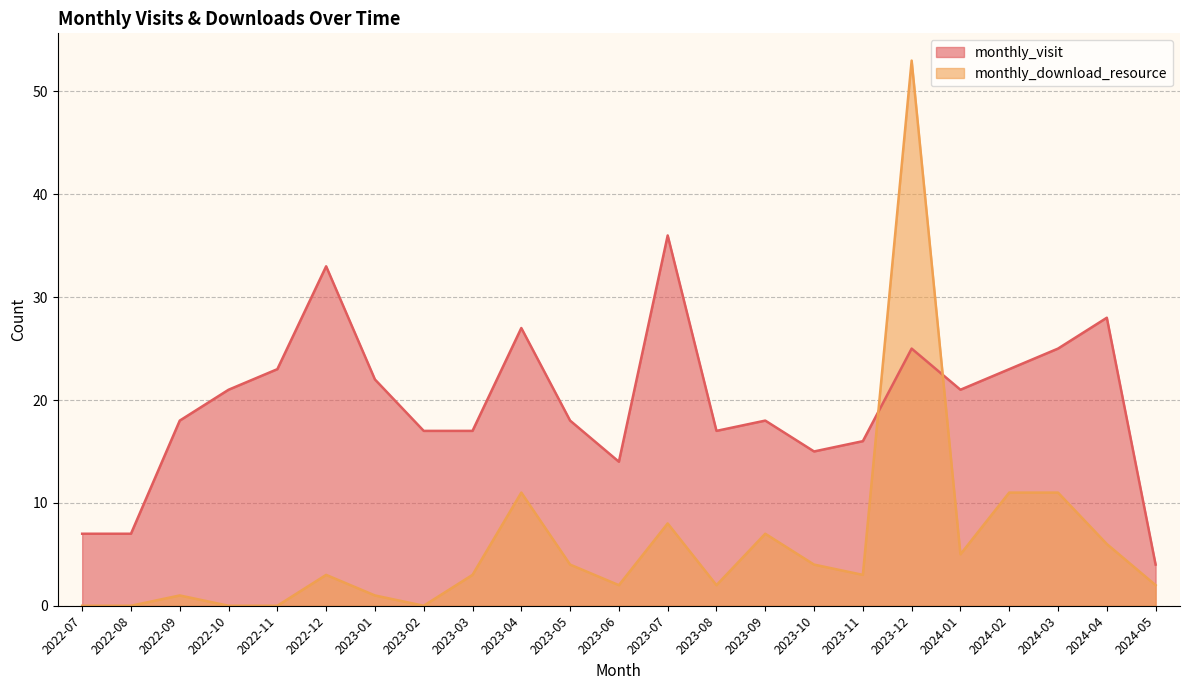

What is the lowest value of the monthly_visit series?

4